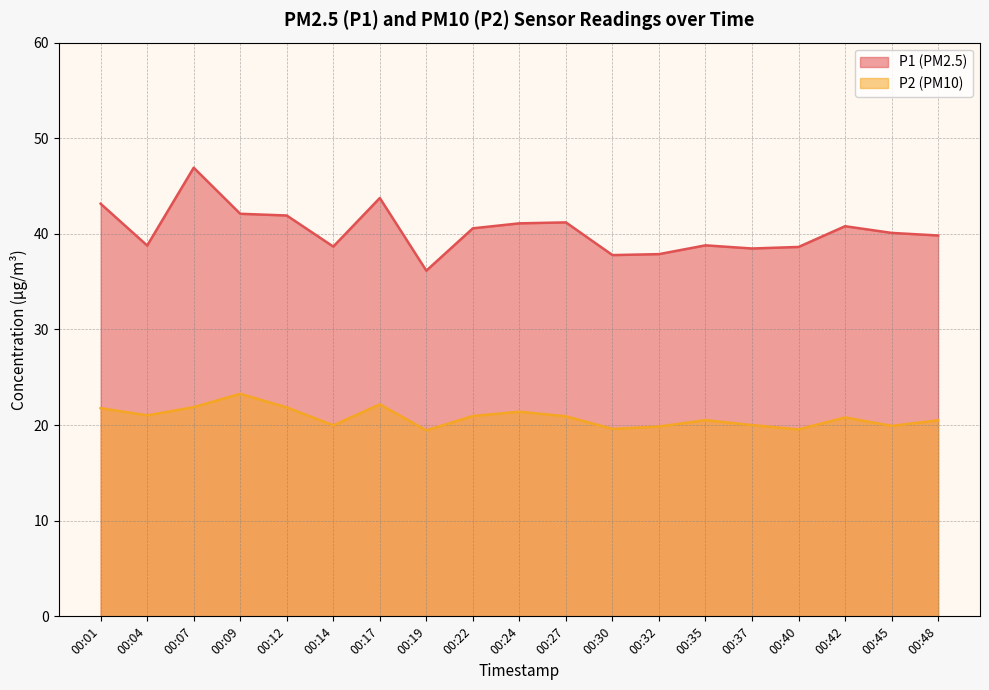

How many interior local peaks does the P1 series have?

5